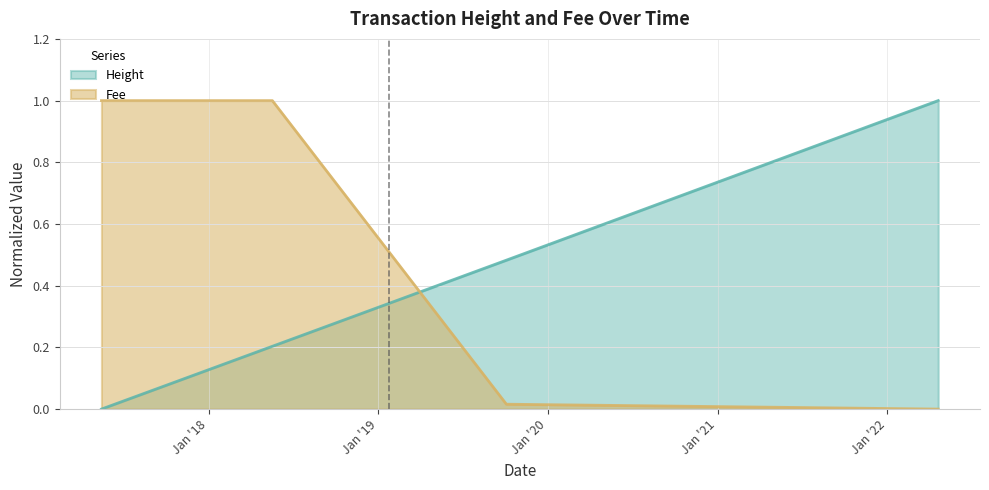

The Height series shows 0.3 at 2018-05-15. True or false?

False